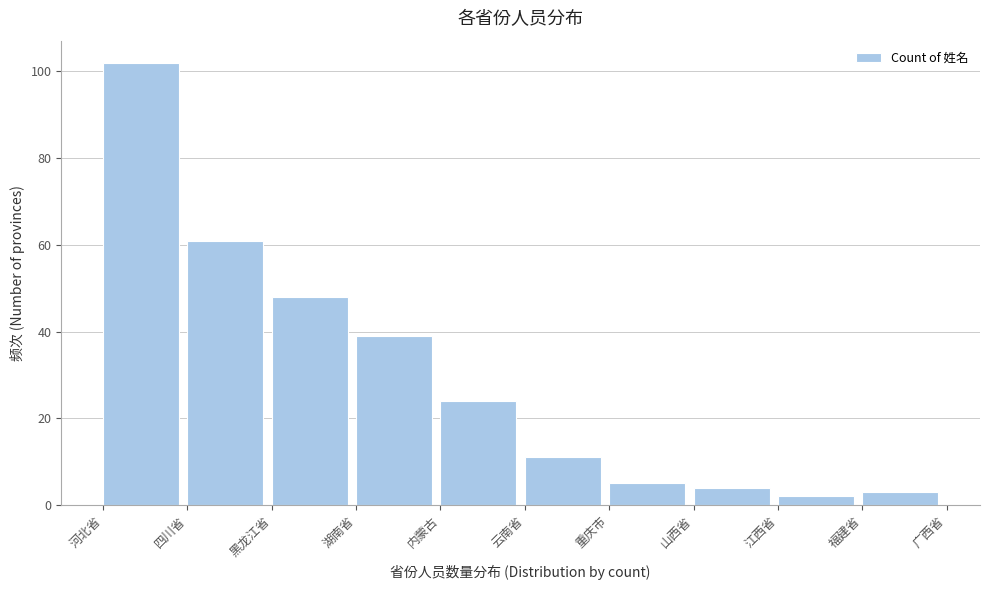

Reading left to right, list all the values displayed in this chart.

102	61	48	39	24	11	5	4	2	3